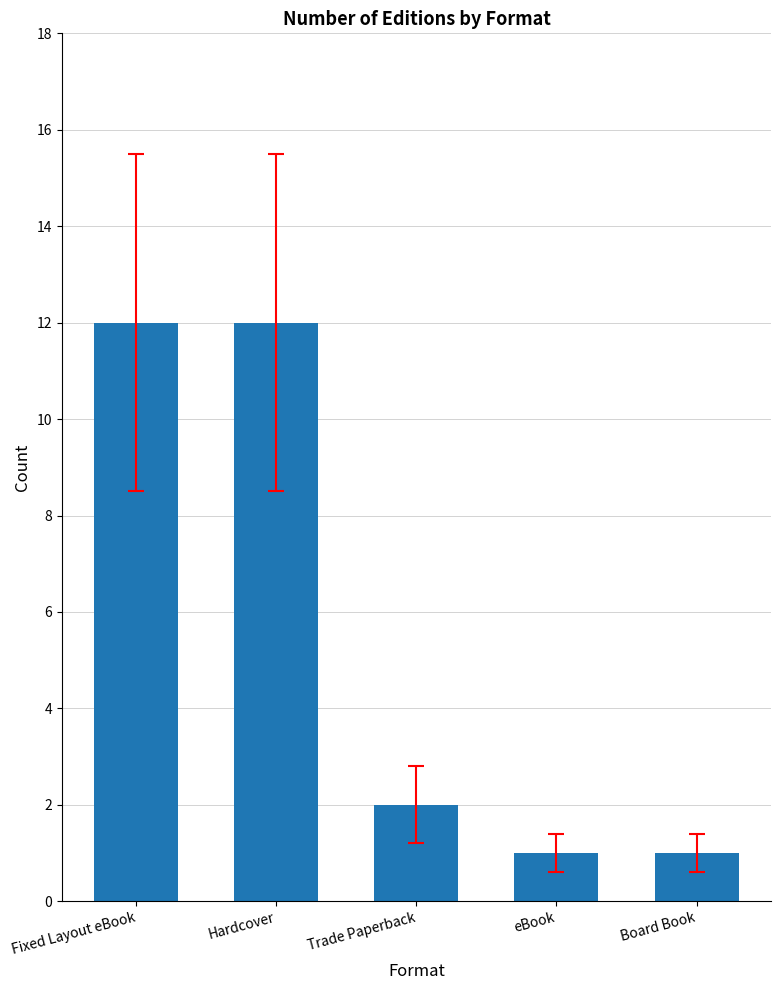

What is the value of the 1st bar from the left?

12